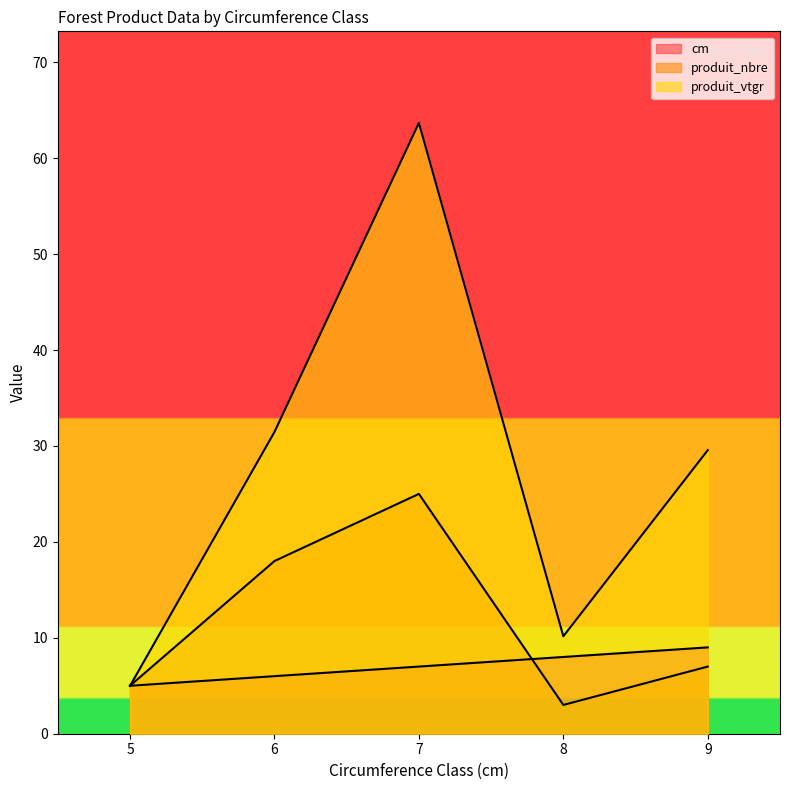

What is the sum of all produit_nbre values?

58.0